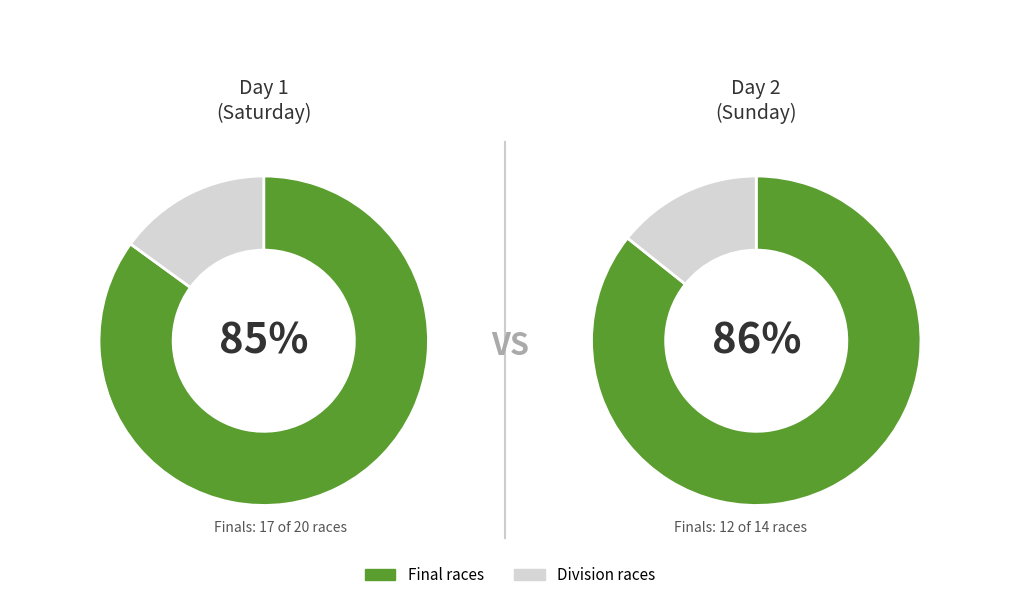

To the nearest percent, what percentage of the pie is division?

15%